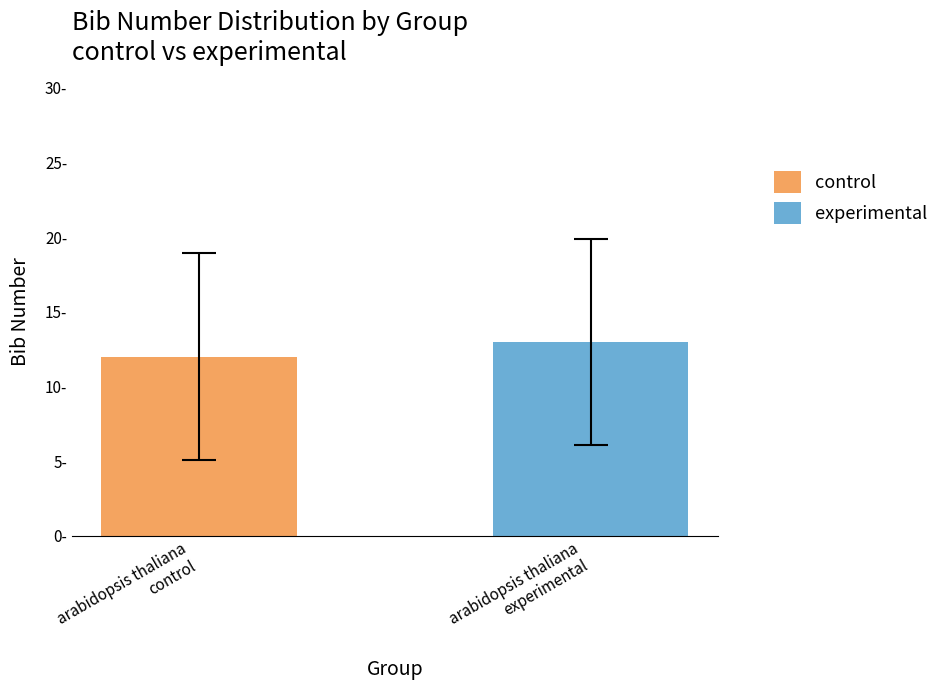

Does the chart contain stacked bars?

No